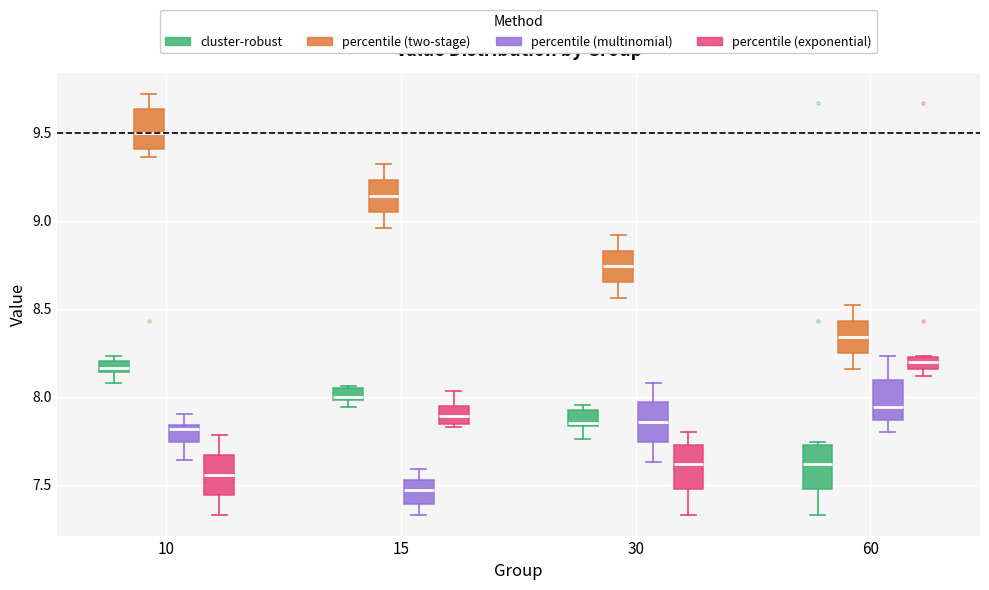

Which box has the highest median line?

10 (percentile (two-stage))